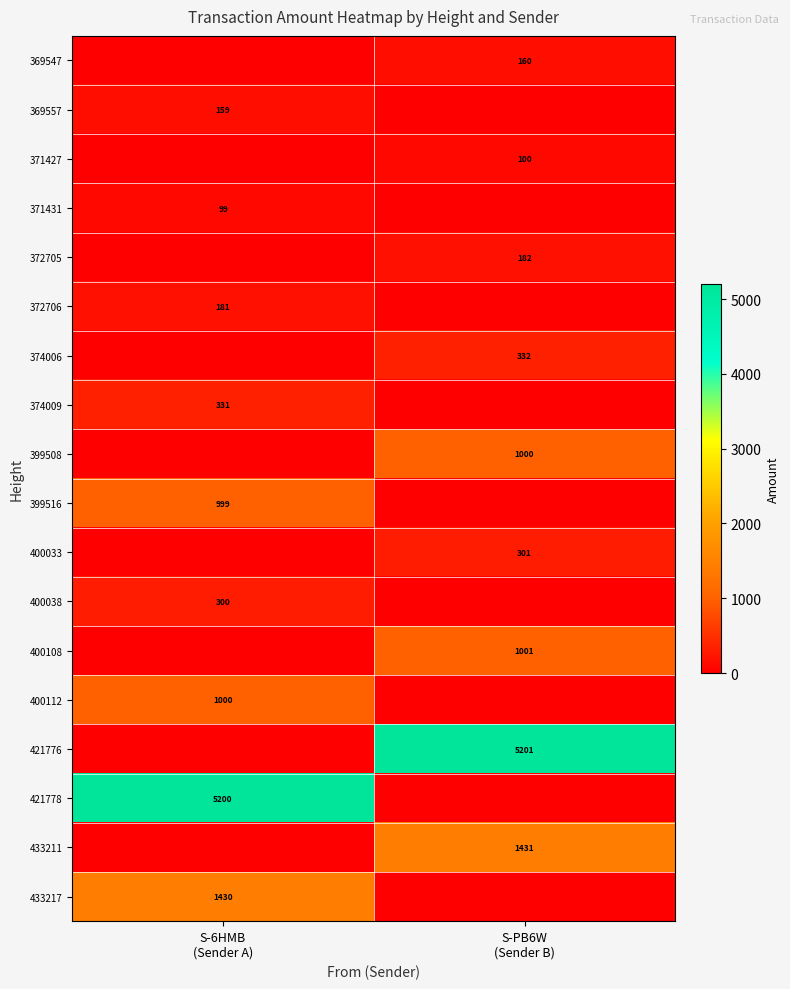

The 400038 series shows 171.6 at S-PB6W (Sender B). True or false?

False